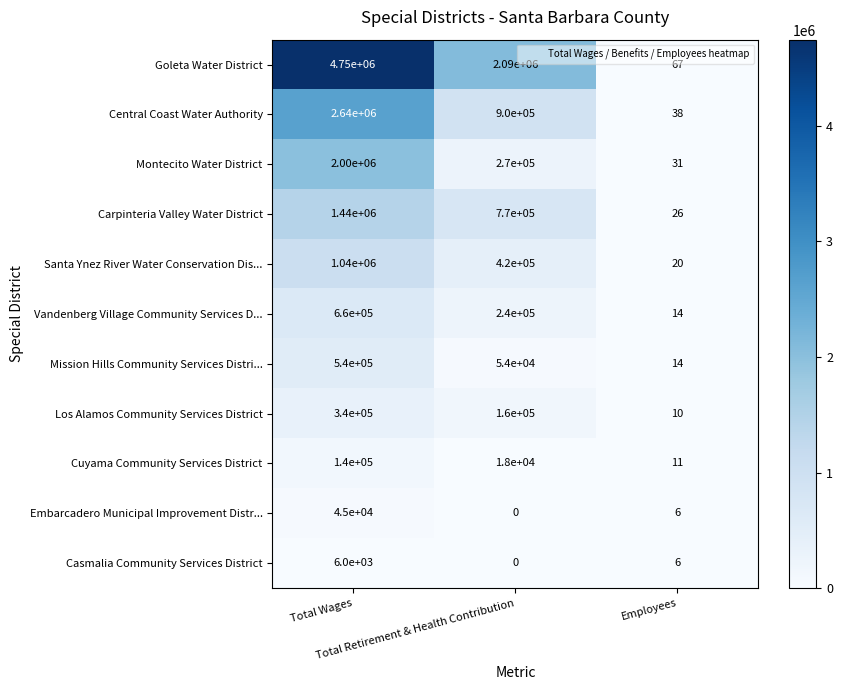

Count the Vandenberg Village Community Services D... values in the range 14 to 660000.

3